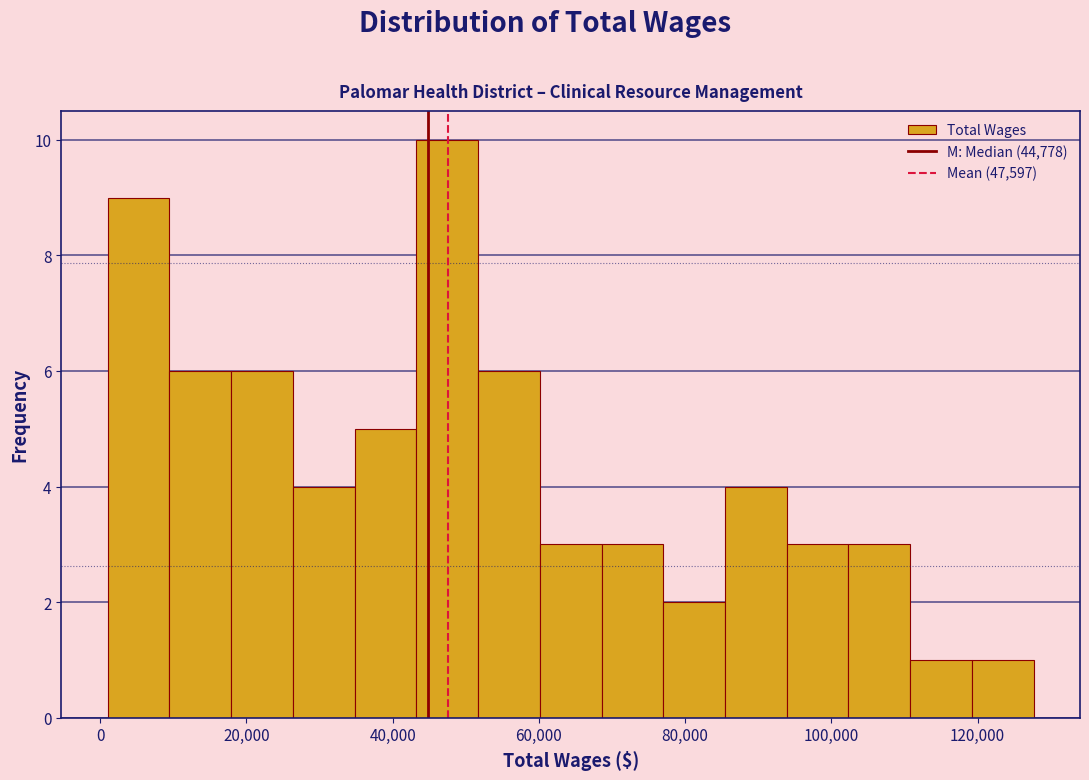

Which range on the x-axis has the tallest bar?

44000 to 52000